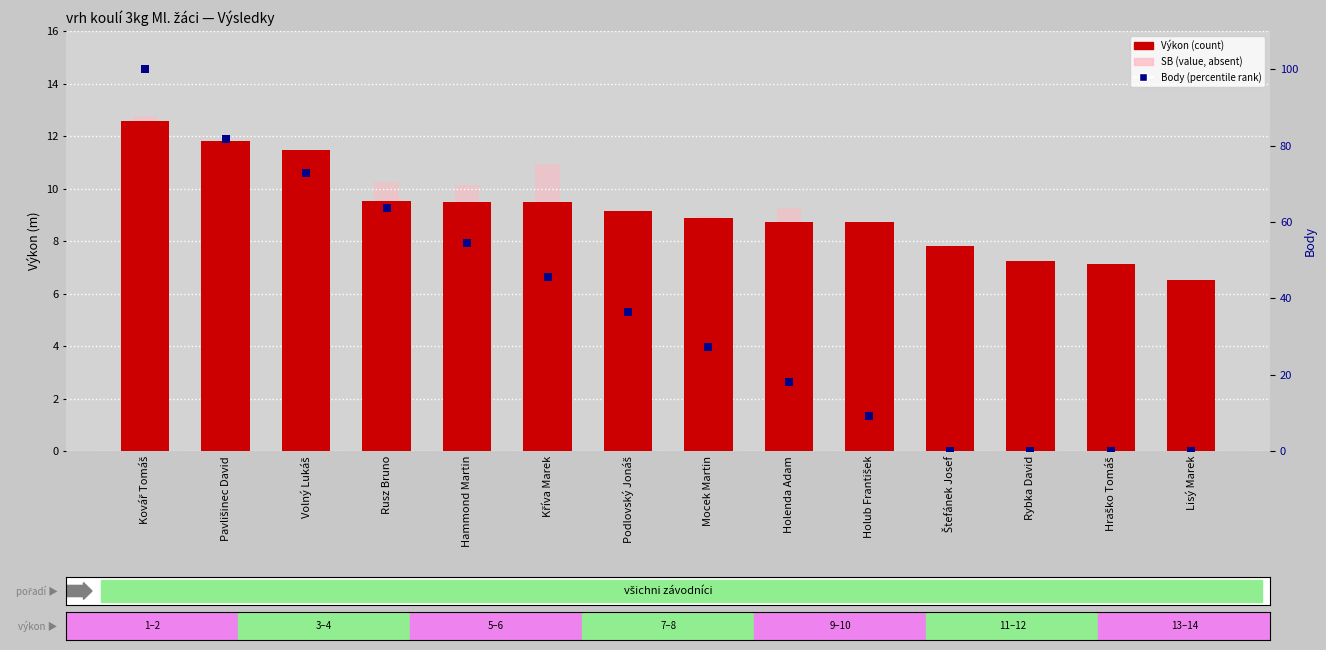

Which series reaches the maximum Y coordinate?

Body (percentile rank)